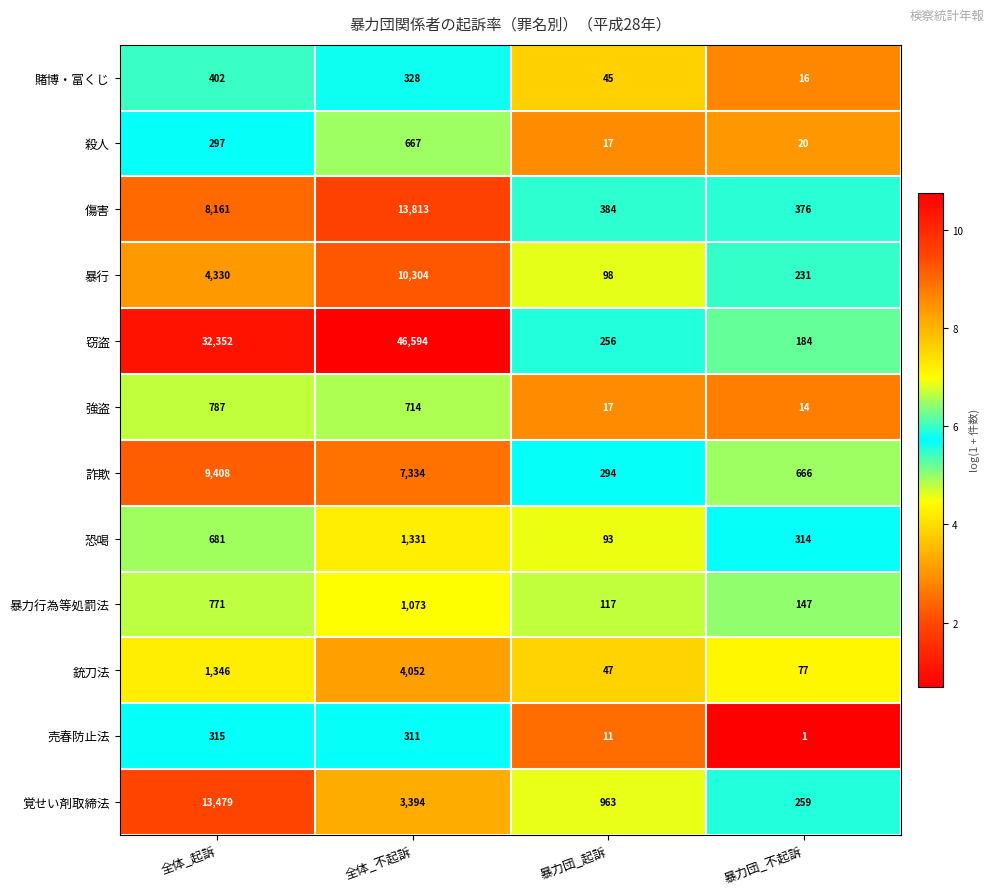

Count the number of data series in this chart.

12